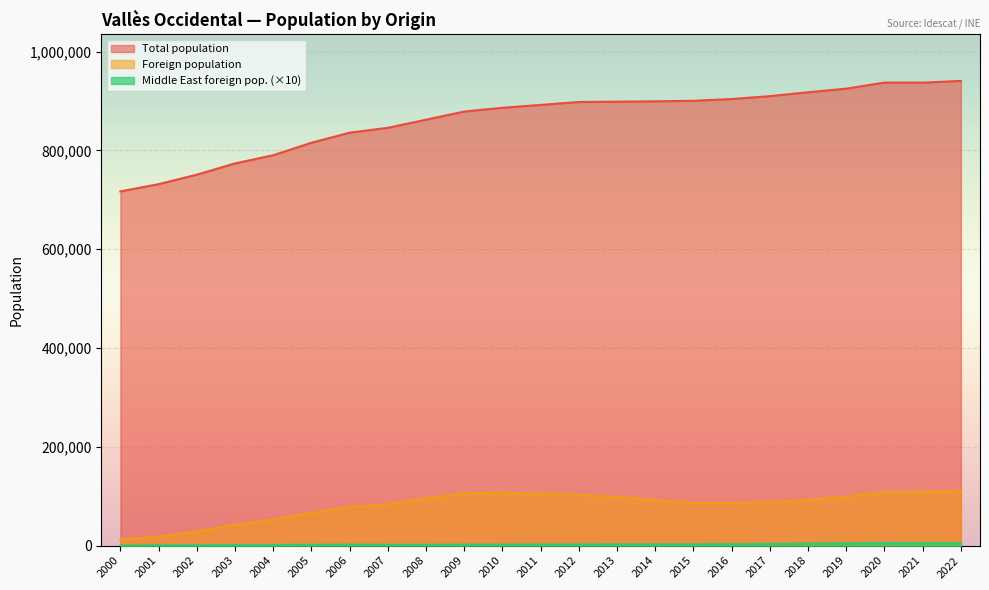

At how many categories does at least one series exceed 720827?

22